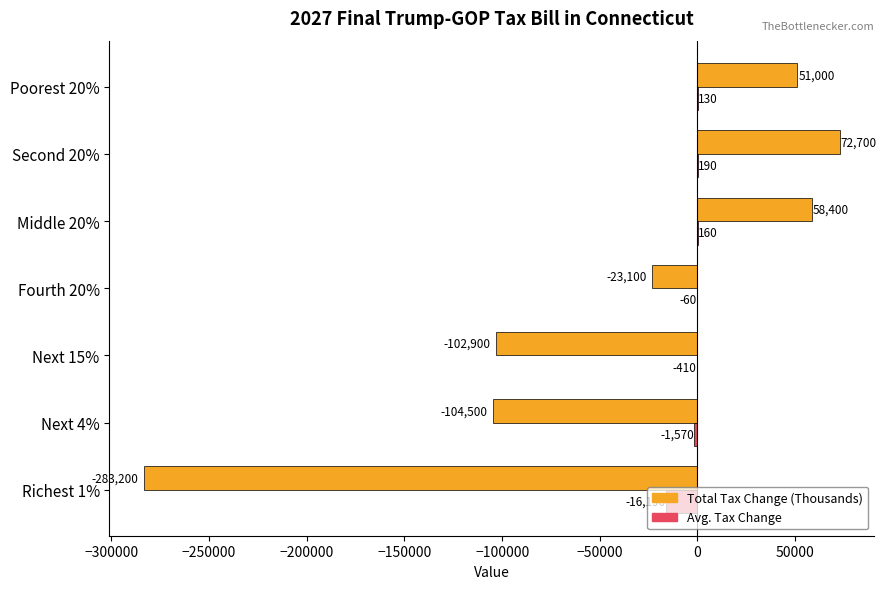

Between Next 4% and Second 20%, which series saw the biggest shift?

Total Tax Change (Thousands)